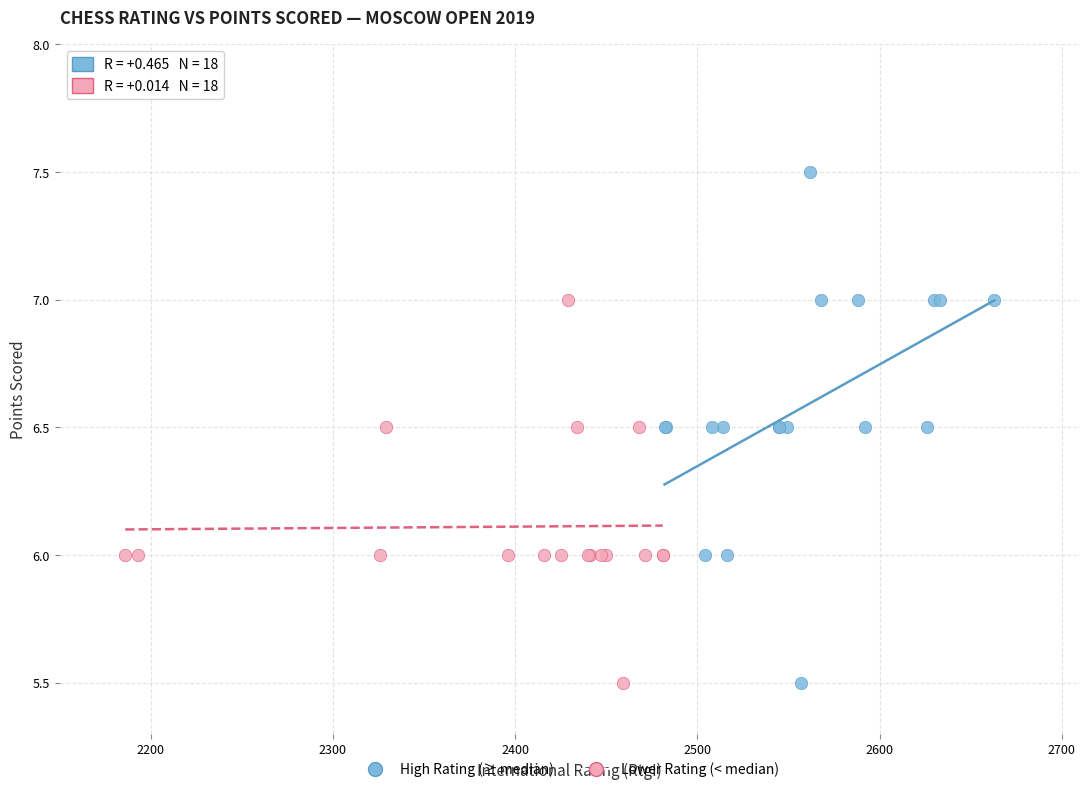

Which series has the largest Y range (max minus min)?

High Rating (≥ median)